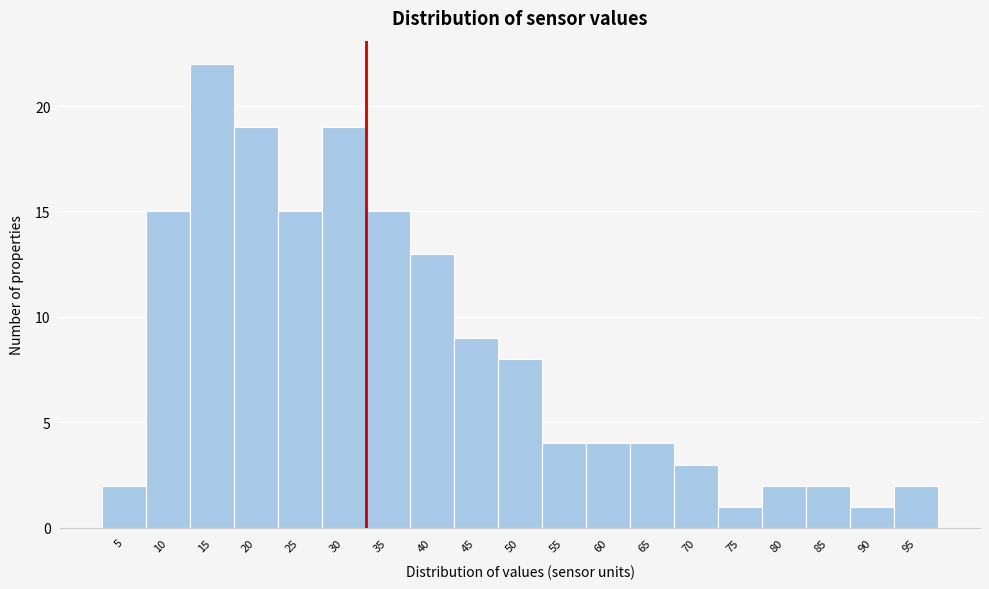

Reading left to right, list all the values displayed in this chart.

5=2	10=15	15=22	20=19	25=15	30=19	35=15	40=13	45=9	50=8	55=4	60=4	65=4	70=3	75=1	80=2	85=2	90=1	95=2